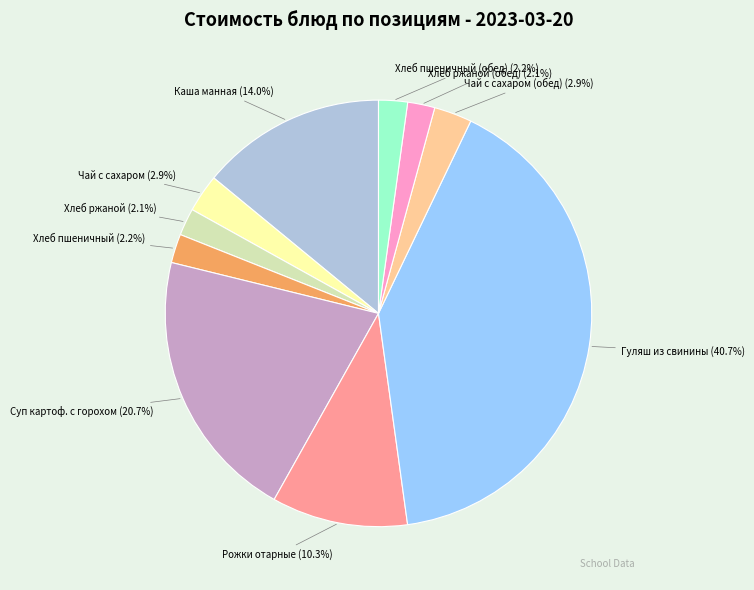

Which category has the biggest portion of the pie?

Гуляш из свинины